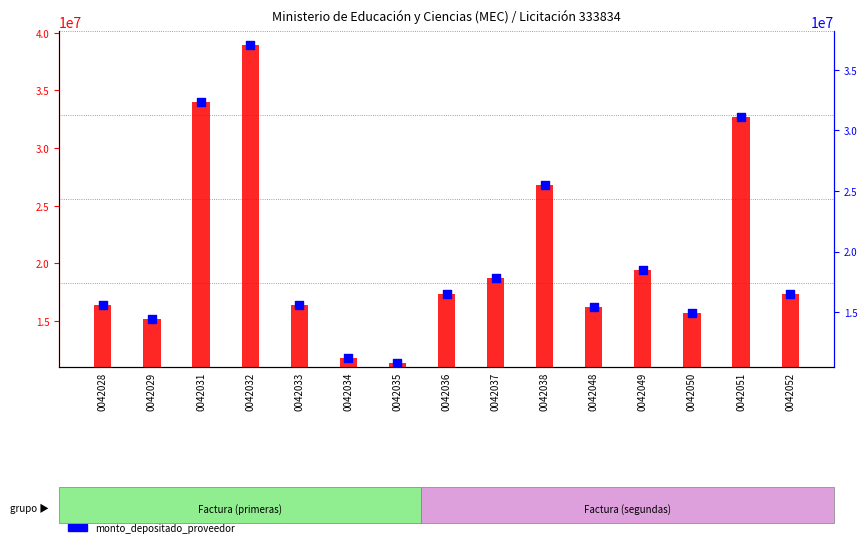

At which category is the sum across all series the highest?

0042032